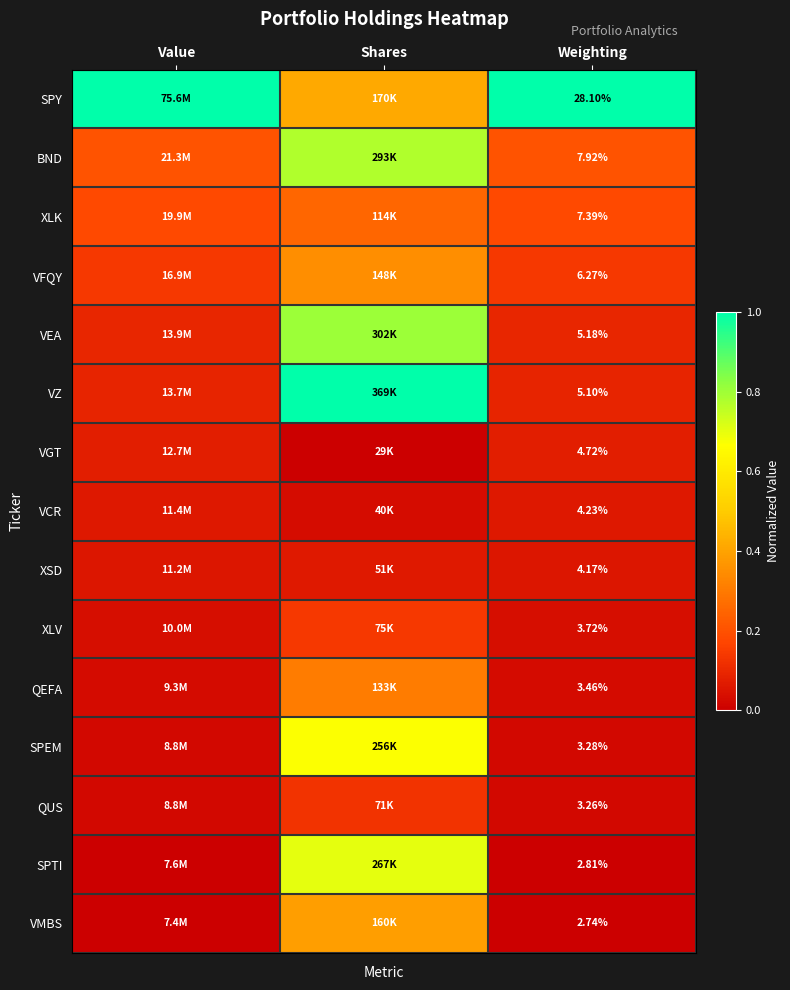

Is the value of VFQY at Weighting greater than the value of VEA at Weighting?

Yes